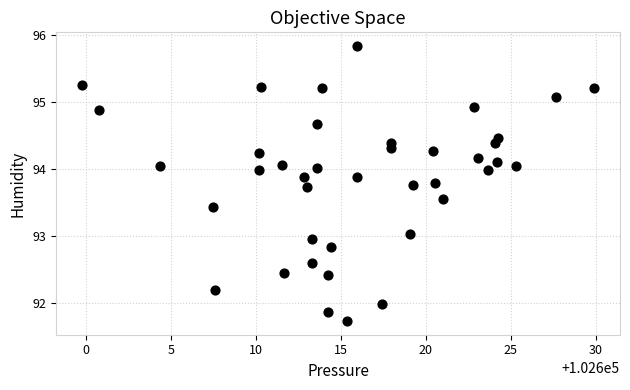

What is the range of Y values (max minus min)?

4.1